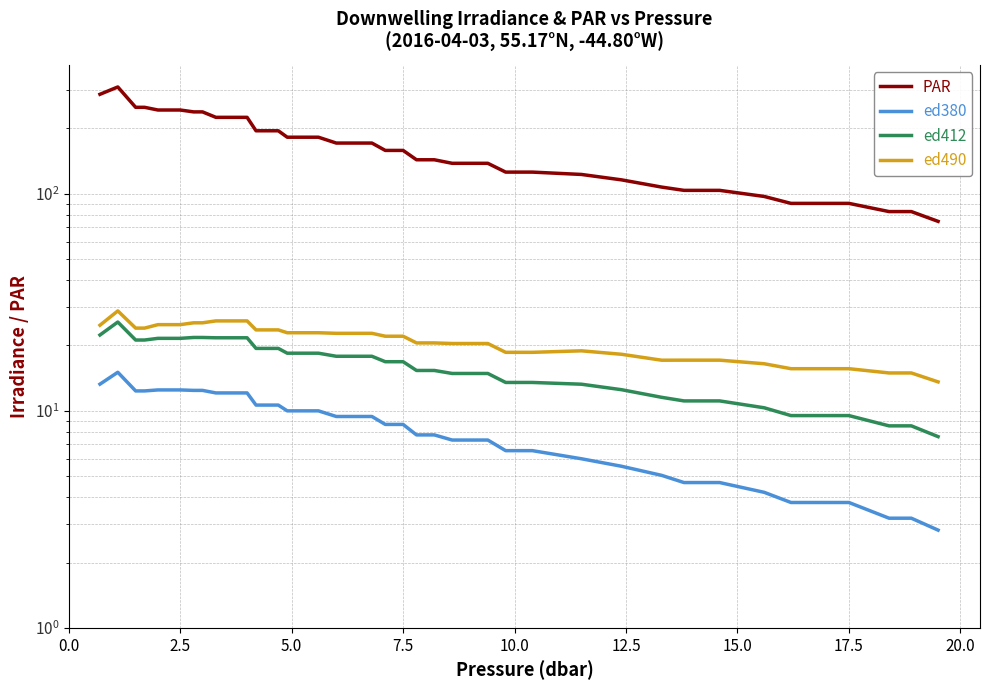

What is the average value of the PAR series?

168.9